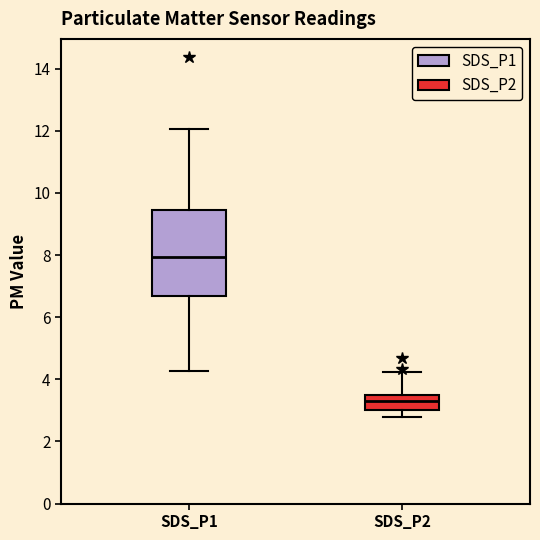

Which box has the highest median line?

SDS_P1